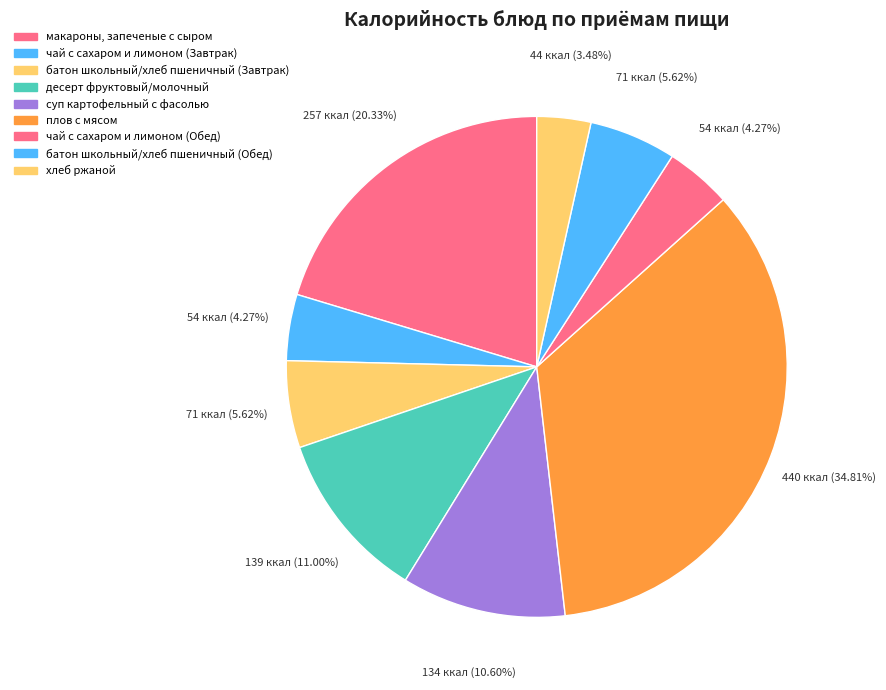

How many segments does this pie chart have?

9